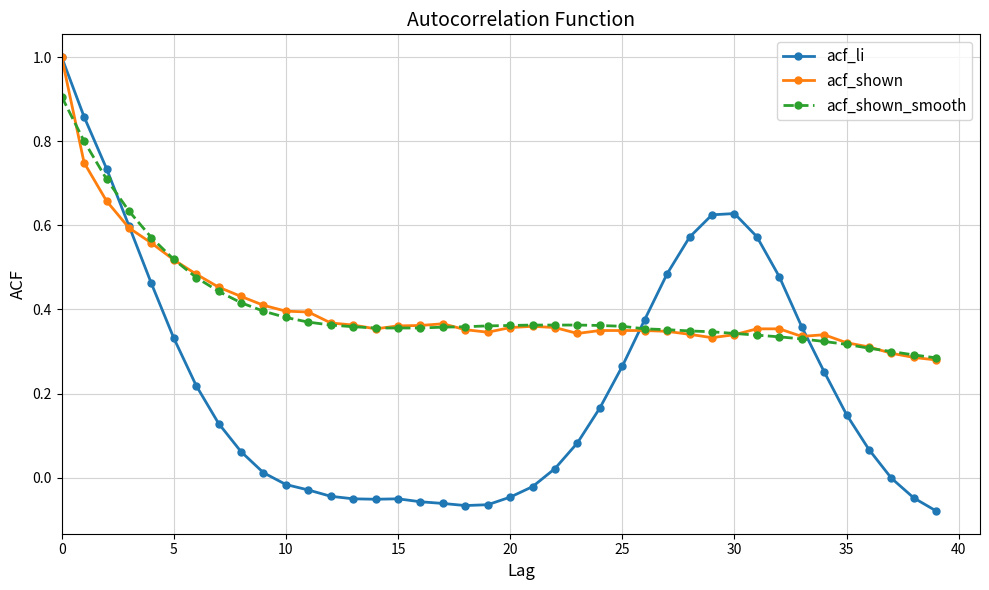

Which series has the widest spread of values?

acf_li